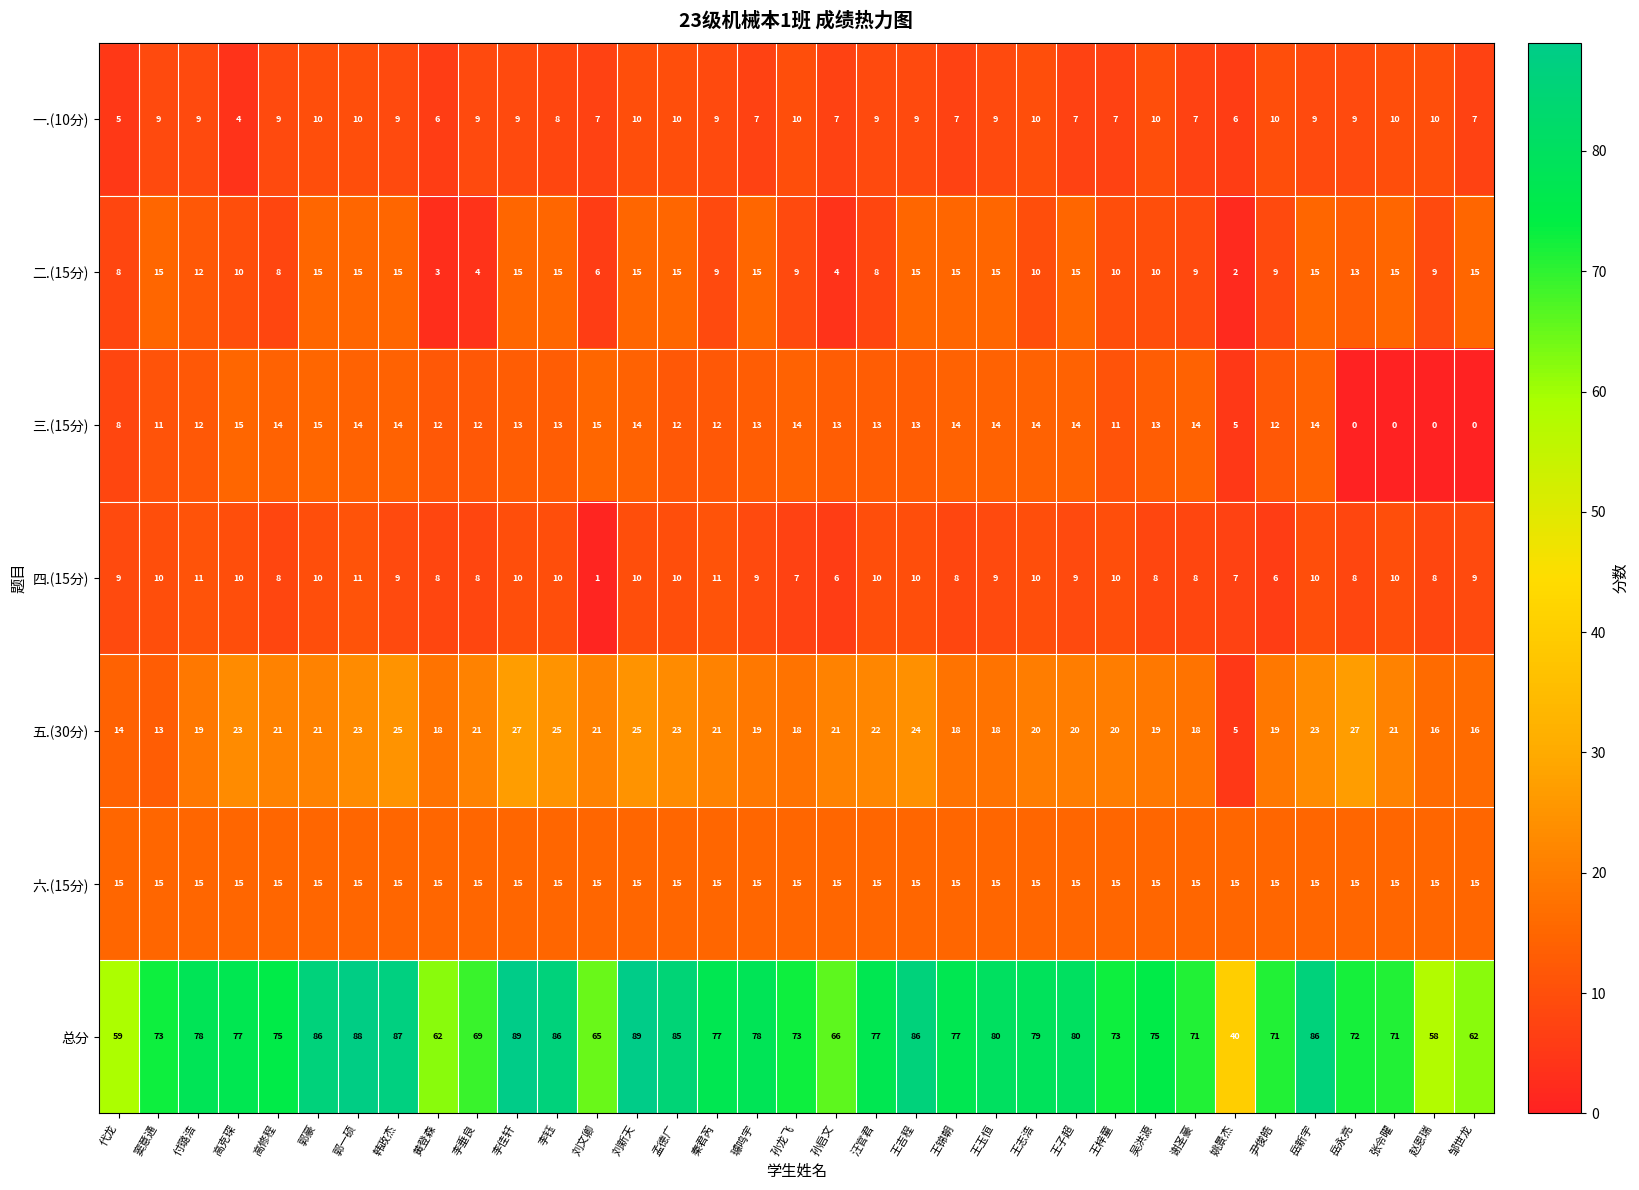

How many distinct data groups are displayed?

7